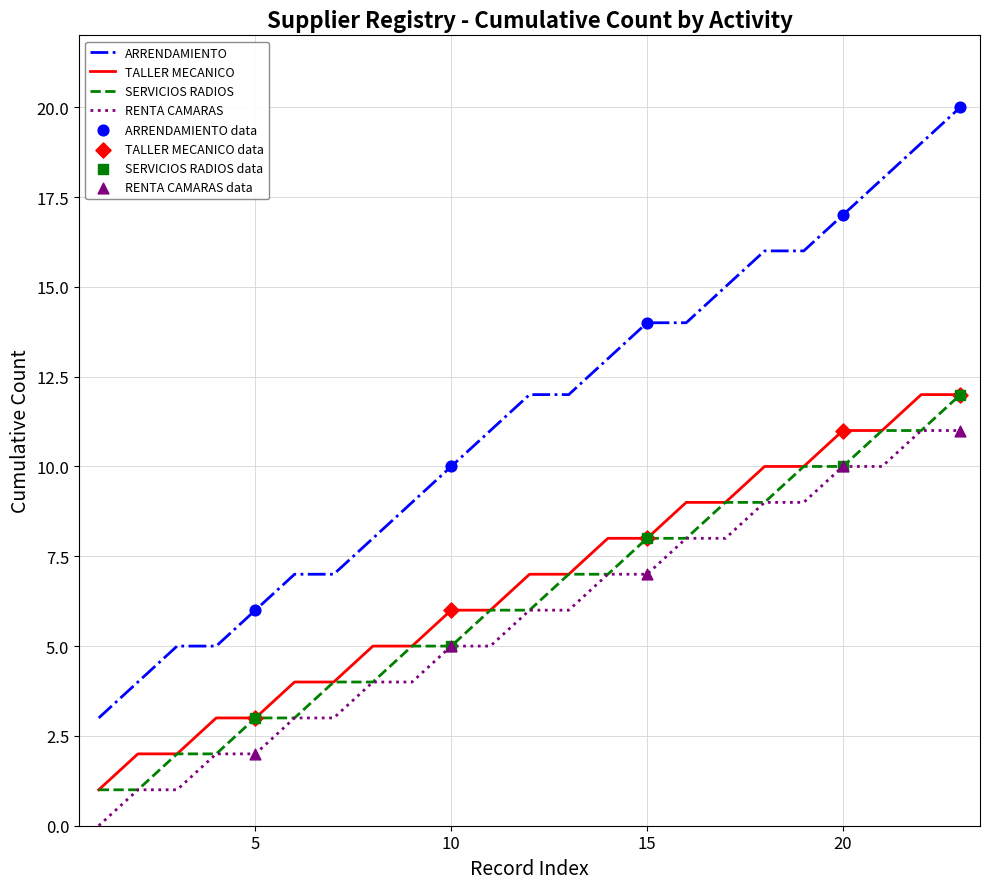

True or false: ARRENDAMIENTO and RENTA CAMARAS cross at least once.

False